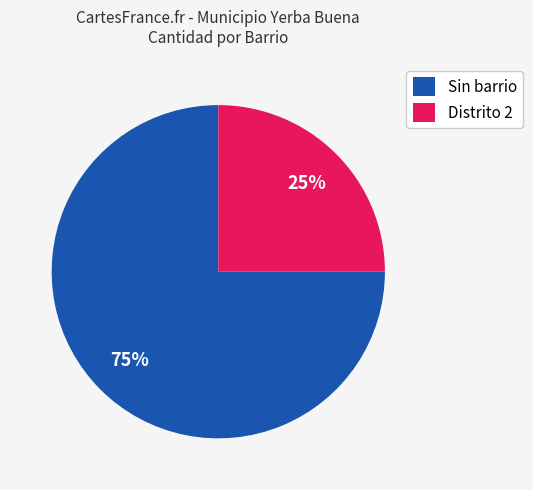

Which slice is the smallest?

Distrito 2